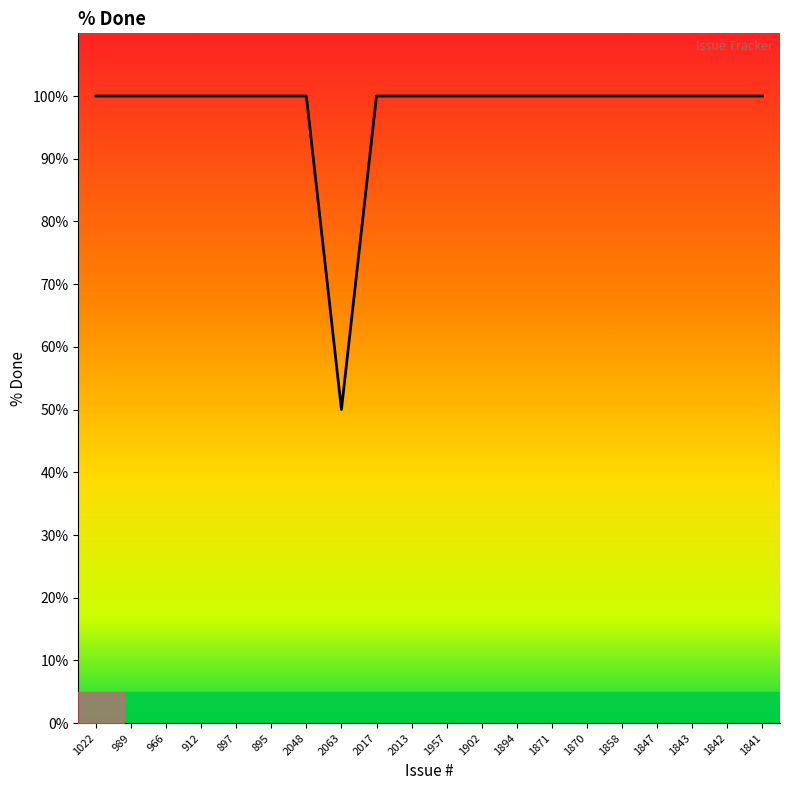

How many lines are shown in the chart?

1